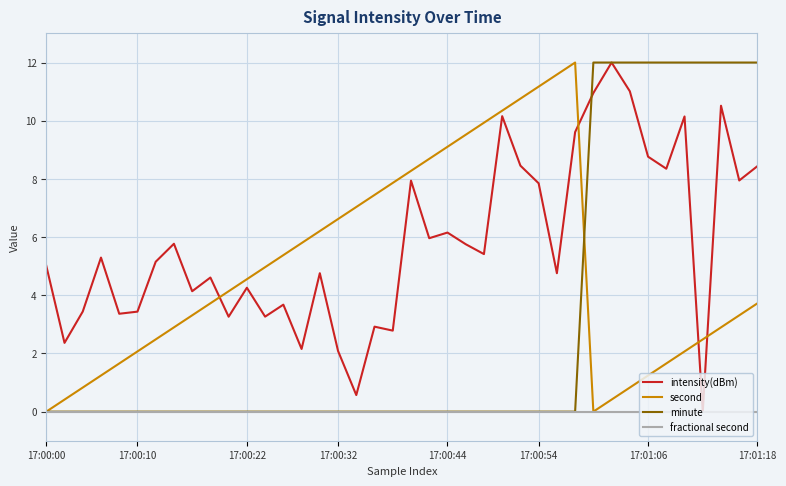

What is the highest value of the minute series?

12.0